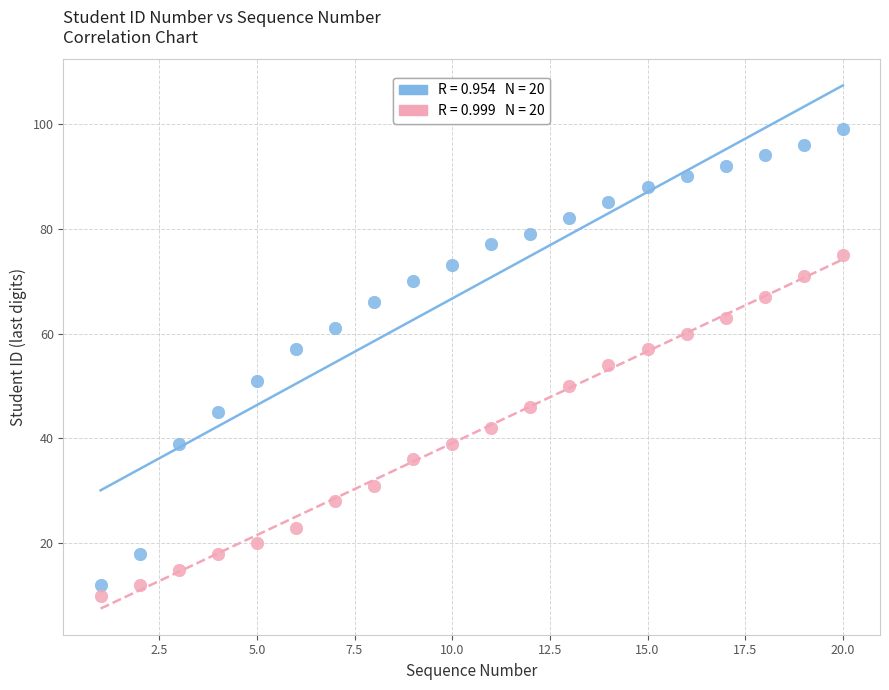

Across all data points, what is the range of Y values (max minus min)?

89